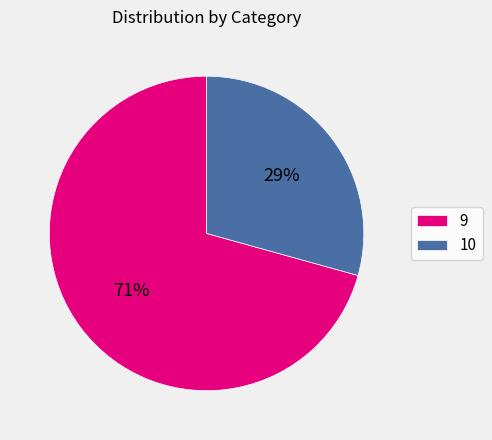

To the nearest percent, what is the average slice percentage?

50%